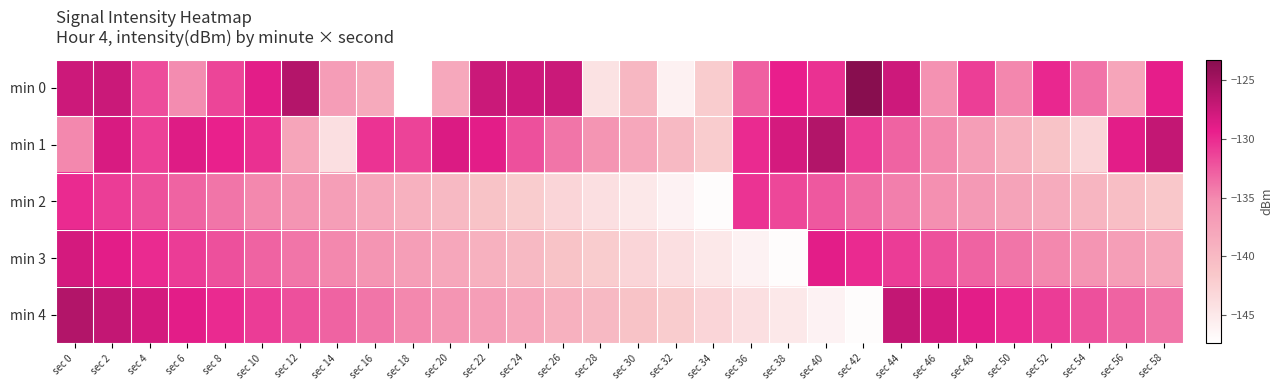

Reading left to right, what are all the values shown in this chart?

min 0: sec 0=-127.6	sec 2=-127.5	sec 4=-131.8	sec 6=-135.2	sec 8=-131.4	sec 10=-129.0	sec 12=-126.1	sec 14=-136.9	sec 16=-138.3	sec 18=-147.4	sec 20=-138.1	sec 22=-127.5	sec 24=-127.7	sec 26=-127.5	sec 28=-144.3	sec 30=-139.7	sec 32=-145.9	sec 34=-141.9	sec 36=-132.8	sec 38=-129.4	sec 40=-130.4	sec 42=-123.3	sec 44=-127.7	sec 46=-135.7	sec 48=-131.1	sec 50=-135.0	sec 52=-129.8	sec 54=-133.9	sec 56=-137.8	sec 58=-129.2
min 1: sec 0=-135.0	sec 2=-128.3	sec 4=-131.2	sec 6=-128.7	sec 8=-129.4	sec 10=-130.3	sec 12=-137.8	sec 14=-144.0	sec 16=-130.5	sec 18=-131.3	sec 20=-128.5	sec 22=-129.0	sec 24=-132.0	sec 26=-134.0	sec 28=-136.0	sec 30=-138.0	sec 32=-140.0	sec 34=-142.0	sec 36=-130.0	sec 38=-128.0	sec 40=-126.0	sec 42=-131.0	sec 44=-133.0	sec 46=-135.0	sec 48=-137.0	sec 50=-139.0	sec 52=-141.0	sec 54=-143.0	sec 56=-129.0	sec 58=-127.0
min 2: sec 0=-130.0	sec 2=-131.0	sec 4=-132.0	sec 6=-133.0	sec 8=-134.0	sec 10=-135.0	sec 12=-136.0	sec 14=-137.0	sec 16=-138.0	sec 18=-139.0	sec 20=-140.0	sec 22=-141.0	sec 24=-142.0	sec 26=-143.0	sec 28=-144.0	sec 30=-145.0	sec 32=-146.0	sec 34=-147.0	sec 36=-130.5	sec 38=-131.5	sec 40=-132.5	sec 42=-133.5	sec 44=-134.5	sec 46=-135.5	sec 48=-136.5	sec 50=-137.5	sec 52=-138.5	sec 54=-139.5	sec 56=-140.5	sec 58=-141.5
min 3: sec 0=-128.0	sec 2=-129.0	sec 4=-130.0	sec 6=-131.0	sec 8=-132.0	sec 10=-133.0	sec 12=-134.0	sec 14=-135.0	sec 16=-136.0	sec 18=-137.0	sec 20=-138.0	sec 22=-139.0	sec 24=-140.0	sec 26=-141.0	sec 28=-142.0	sec 30=-143.0	sec 32=-144.0	sec 34=-145.0	sec 36=-146.0	sec 38=-147.0	sec 40=-129.0	sec 42=-130.0	sec 44=-131.0	sec 46=-132.0	sec 48=-133.0	sec 50=-134.0	sec 52=-135.0	sec 54=-136.0	sec 56=-137.0	sec 58=-138.0
min 4: sec 0=-126.0	sec 2=-127.0	sec 4=-128.0	sec 6=-129.0	sec 8=-130.0	sec 10=-131.0	sec 12=-132.0	sec 14=-133.0	sec 16=-134.0	sec 18=-135.0	sec 20=-136.0	sec 22=-137.0	sec 24=-138.0	sec 26=-139.0	sec 28=-140.0	sec 30=-141.0	sec 32=-142.0	sec 34=-143.0	sec 36=-144.0	sec 38=-145.0	sec 40=-146.0	sec 42=-147.0	sec 44=-127.0	sec 46=-128.0	sec 48=-129.0	sec 50=-130.0	sec 52=-131.0	sec 54=-132.0	sec 56=-133.0	sec 58=-134.0